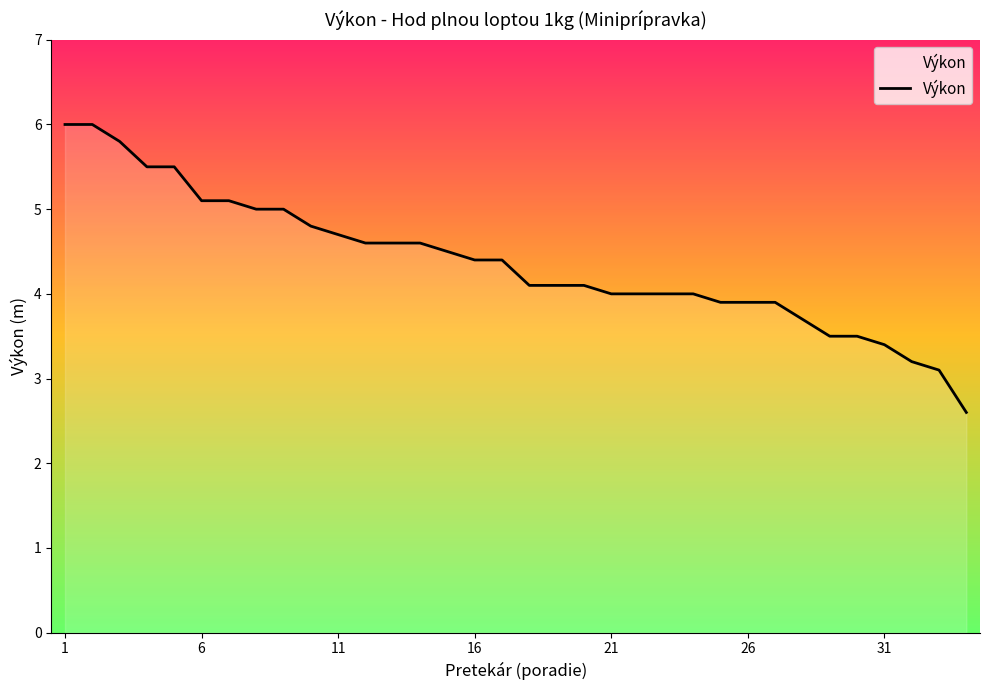

What is the maximum value shown in the chart?

6.0